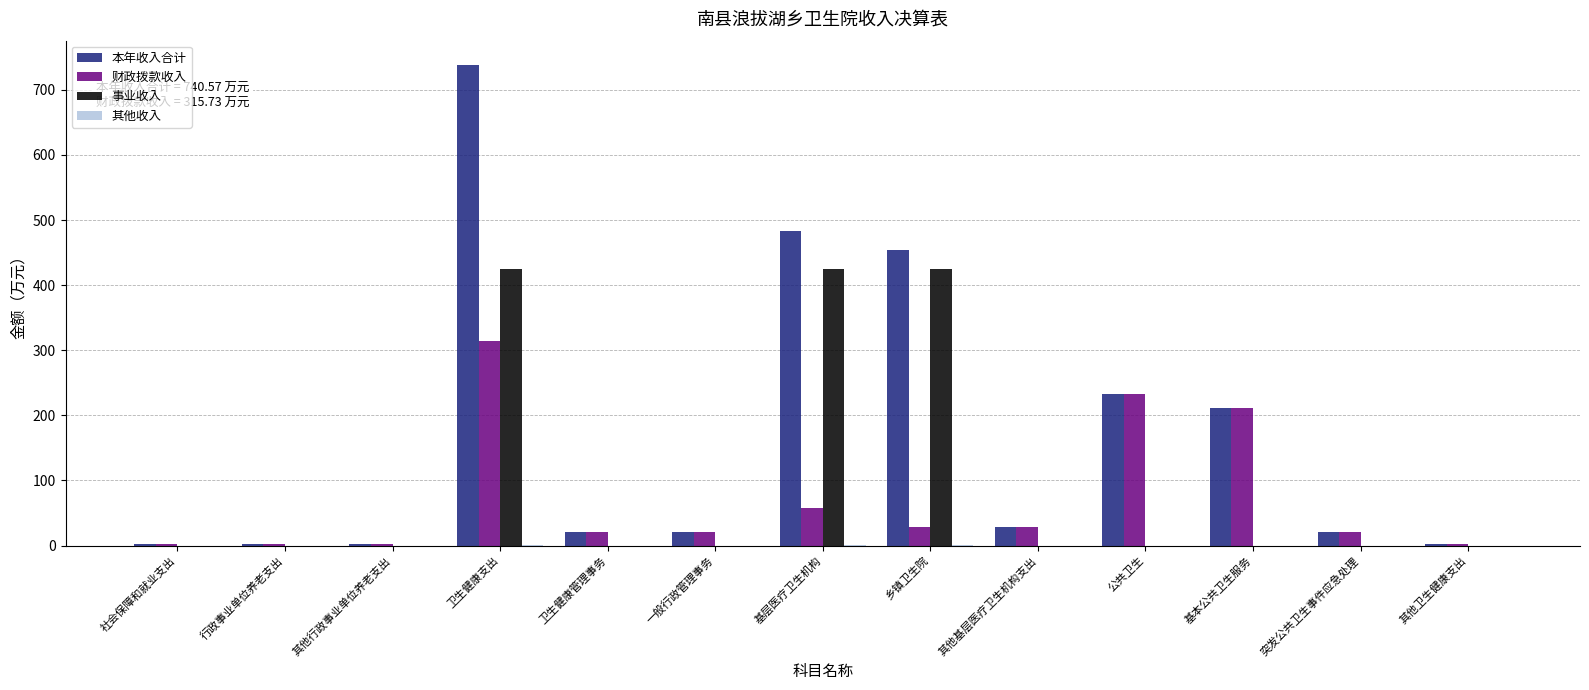

At which category is the sum across all series the highest?

卫生健康支出